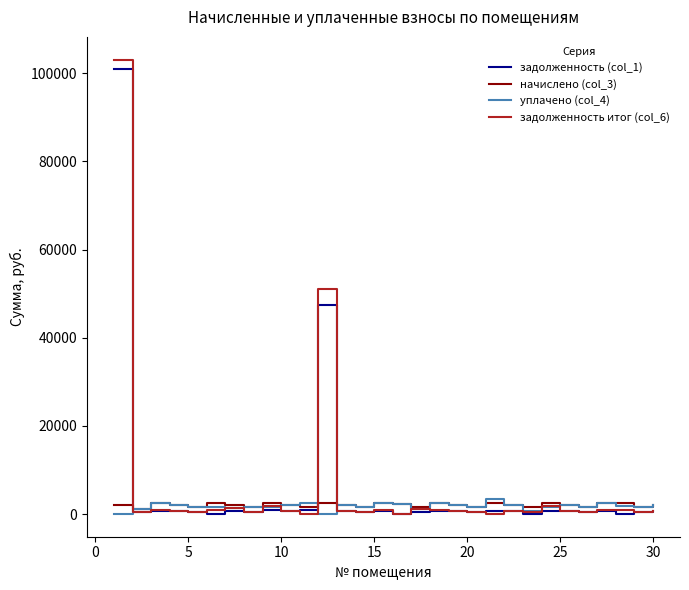

What are all the series names shown in the legend?

задолженность (col_1), начислено (col_3), уплачено (col_4), задолженность итог (col_6)